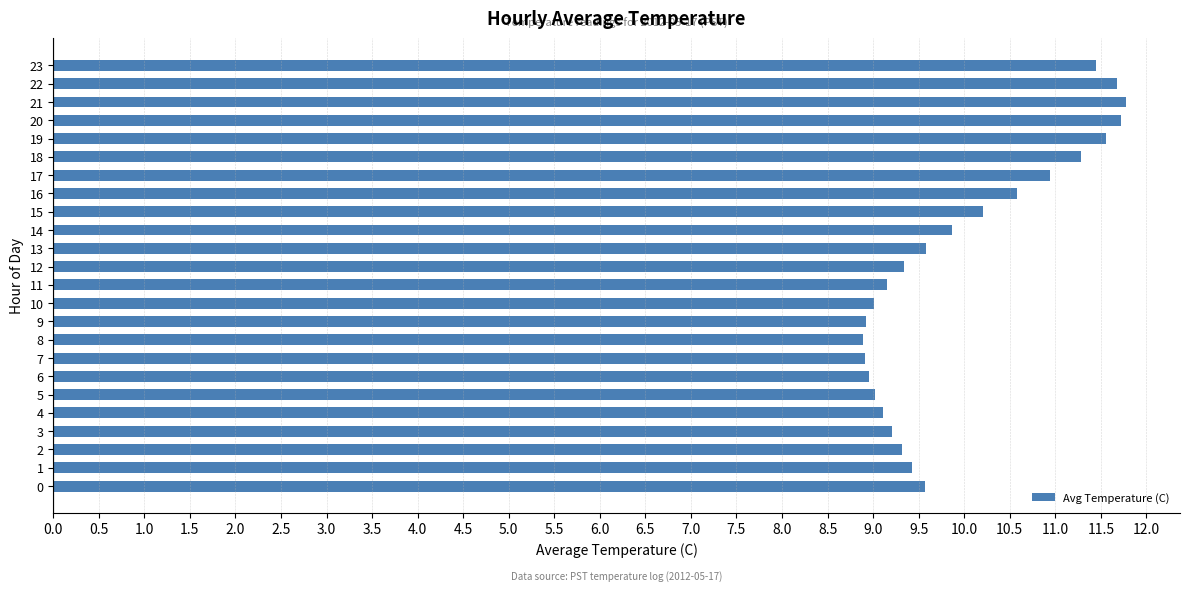

What is the maximum value shown in the chart?

11.8